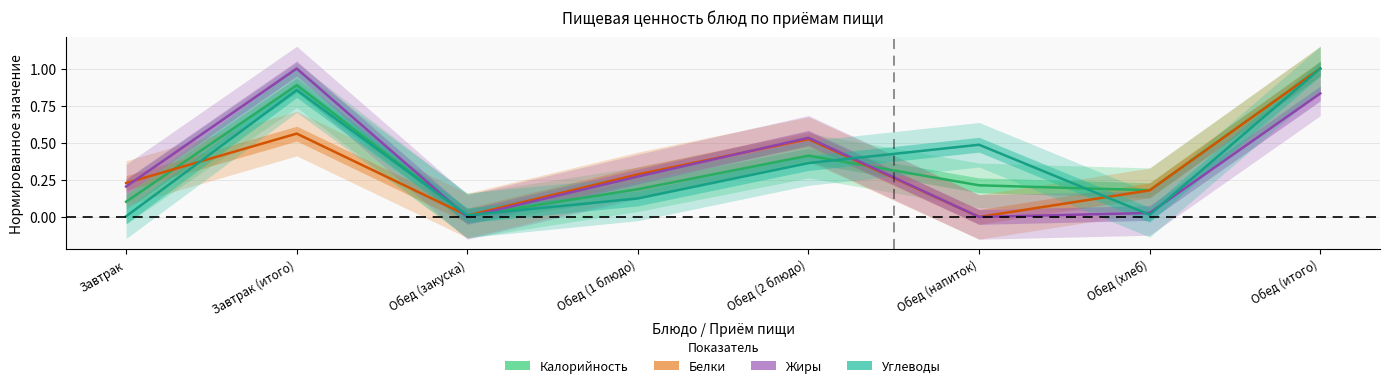

At which category does Калорийность reach its first local valley?

Обед (закуска)